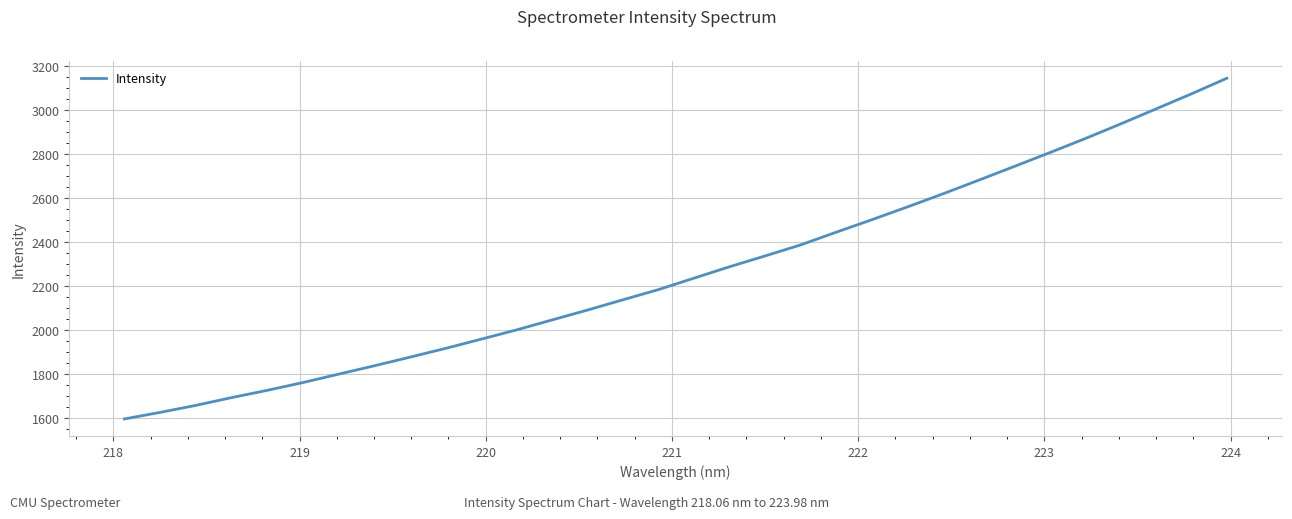

Is this an area chart (filled region under the line)?

No